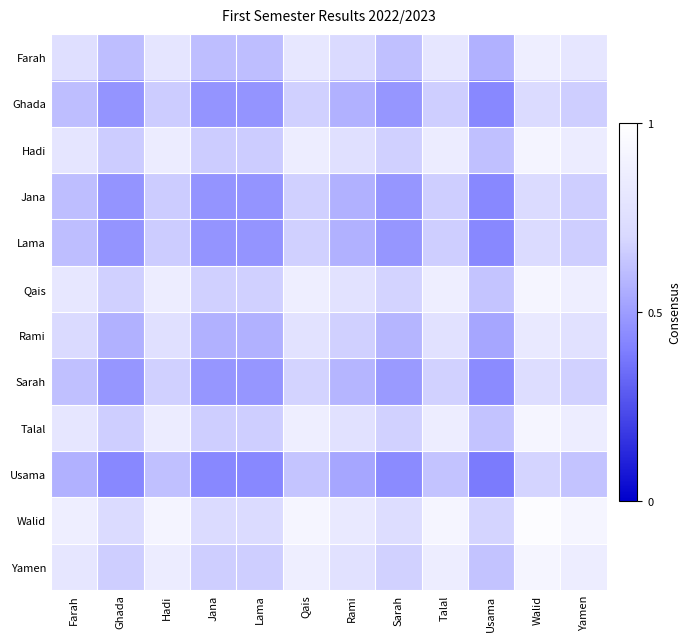

Which has a higher value, Farah or Sarah?

Farah